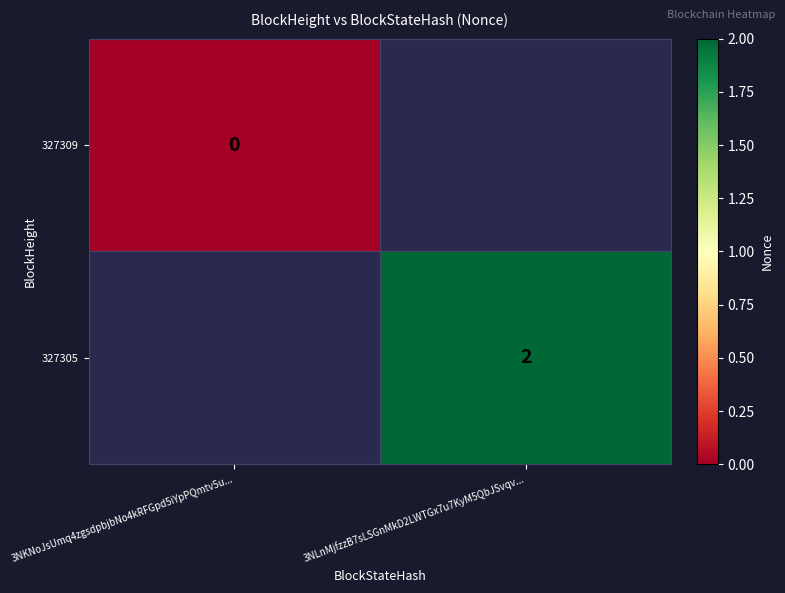

The value of 327305 at 3NLnMjfzzB7sLSGnMkD2LWTGx7u7KyM5QbJSvqv... is 1. True or false?

False